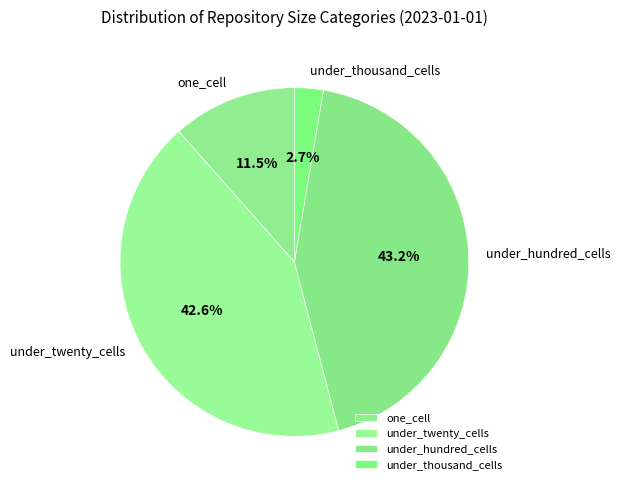

To the nearest percent, what is the difference between the under_hundred_cells and one_cell slice percentages?

32%